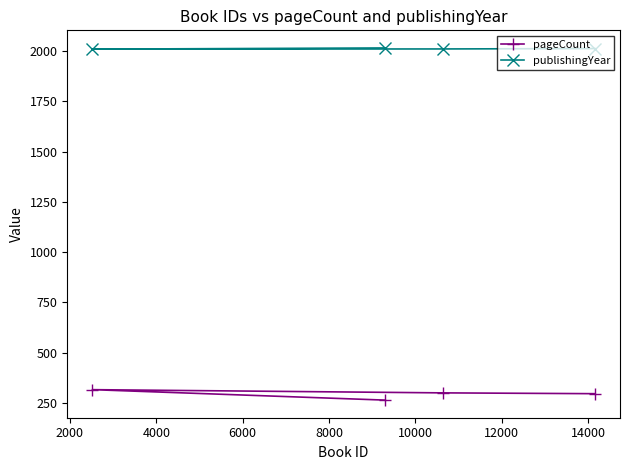

What is the value of the publishingYear point at the 1st from the left?

2010